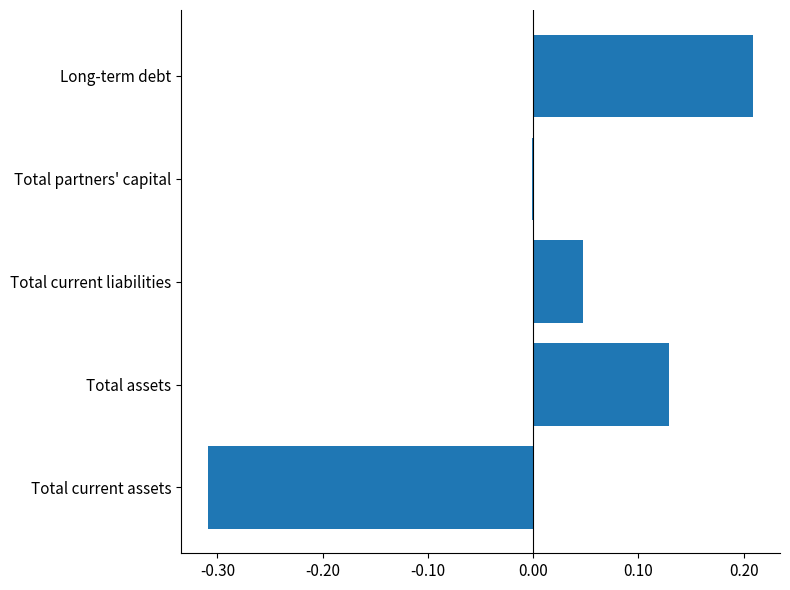

What is the change in value from Total current assets to Long-term debt?

+0.5